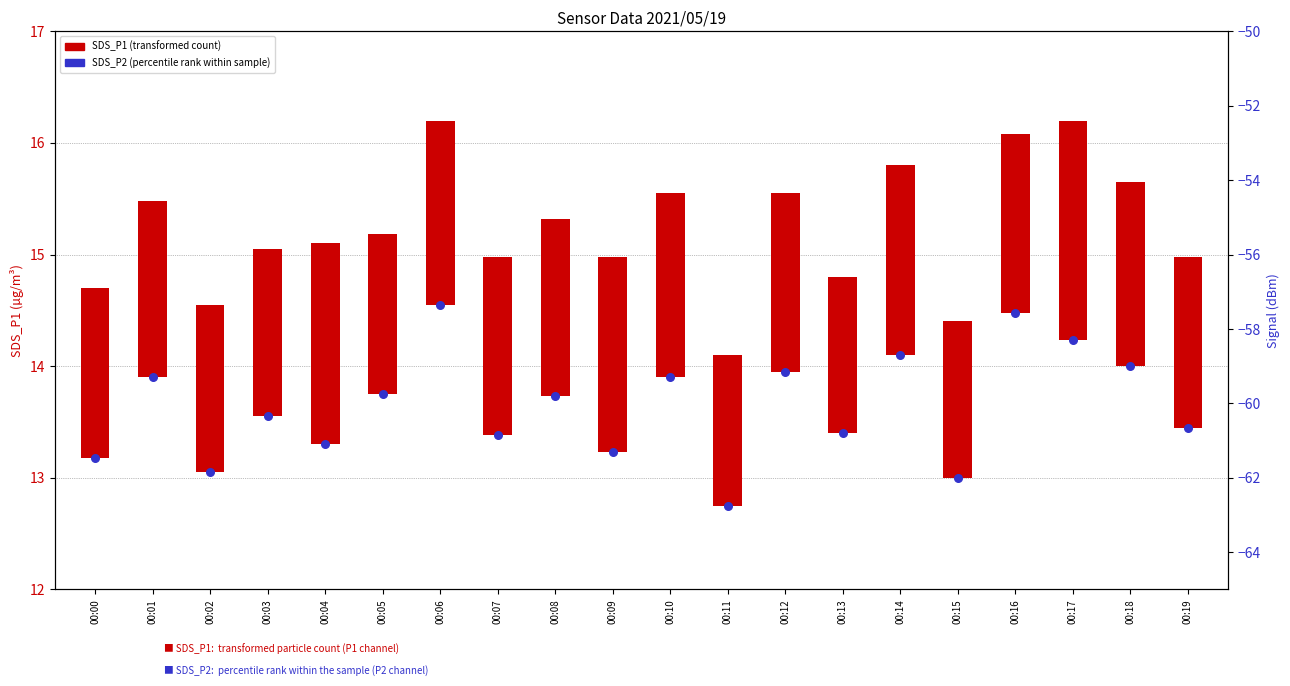

At how many categories does at least one series exceed 9?

20